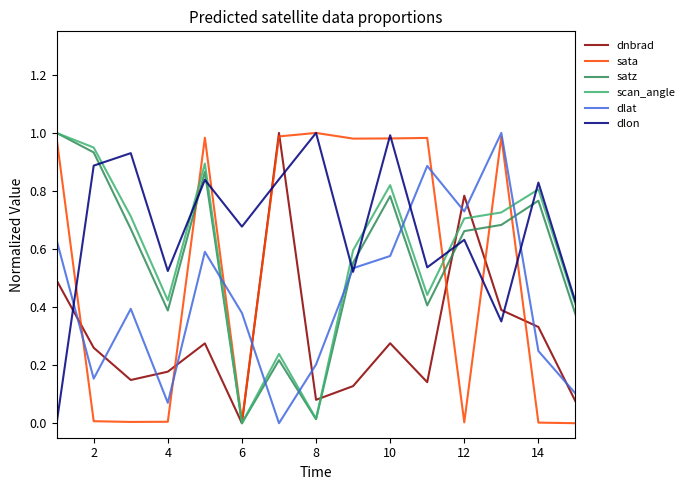

Which series has the largest total across all categories?

dlon